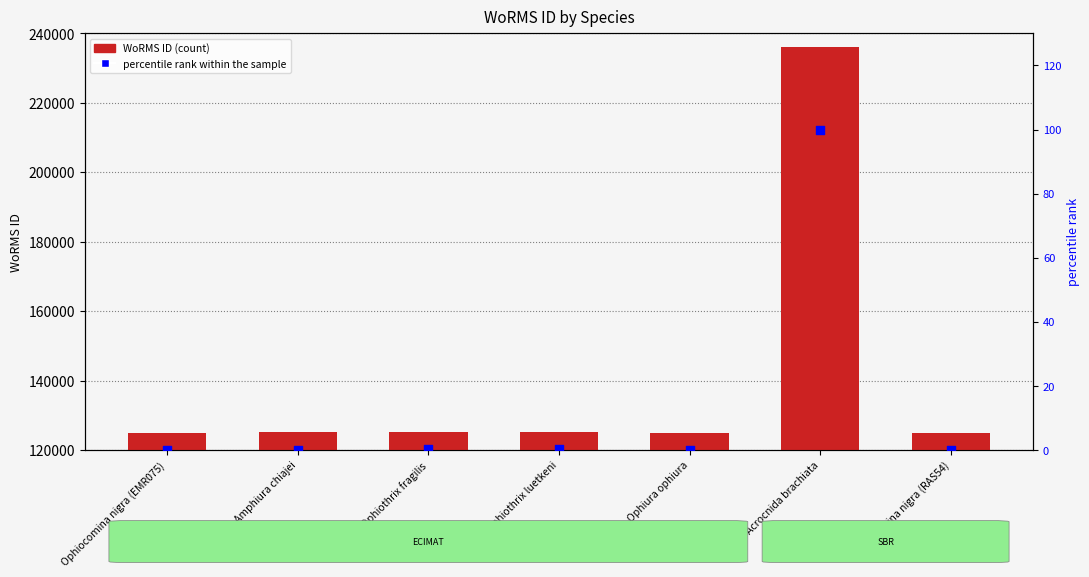

Which series reaches the maximum Y coordinate?

WoRMS ID